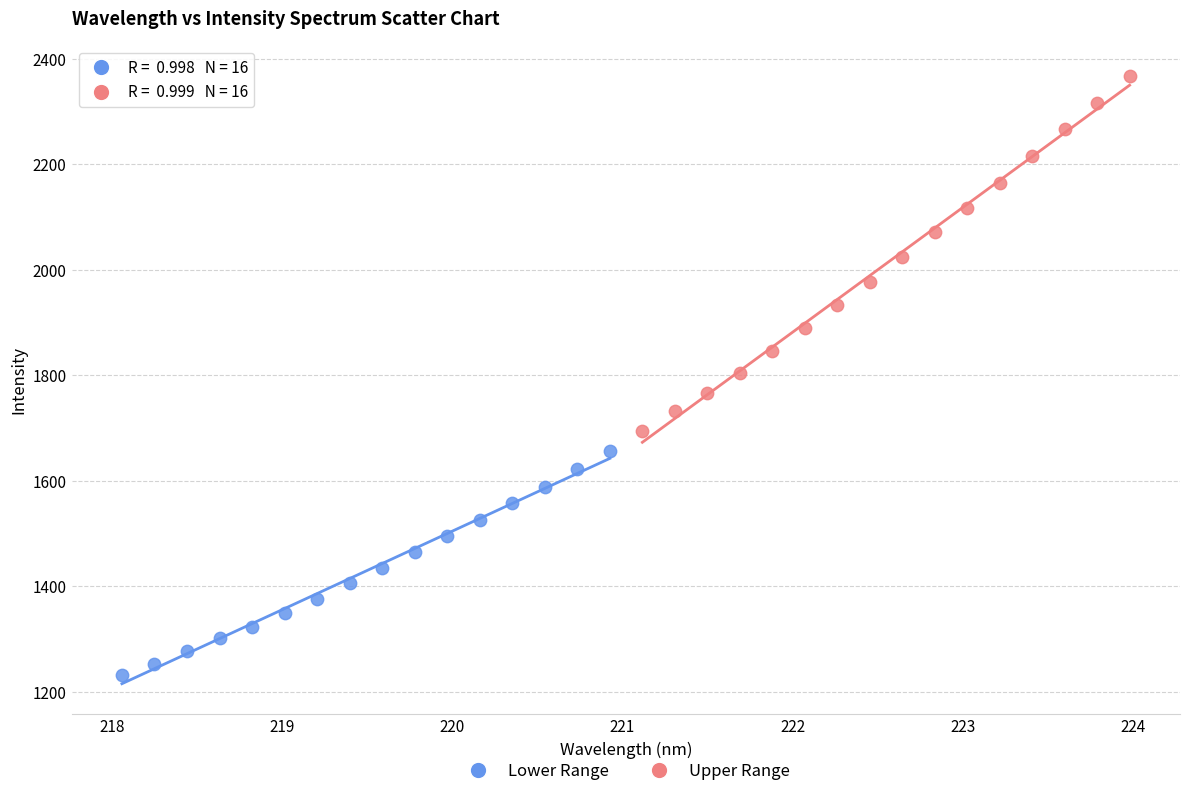

Which series reaches the maximum Y coordinate?

Upper Range